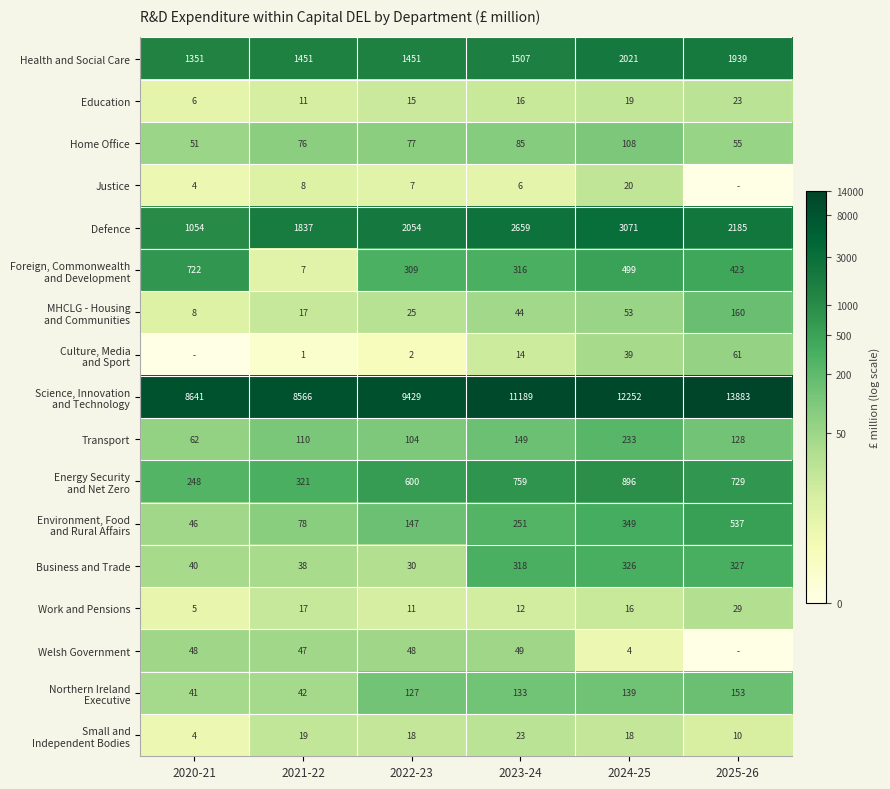

What is the total value across all series at 2024-25?

20063